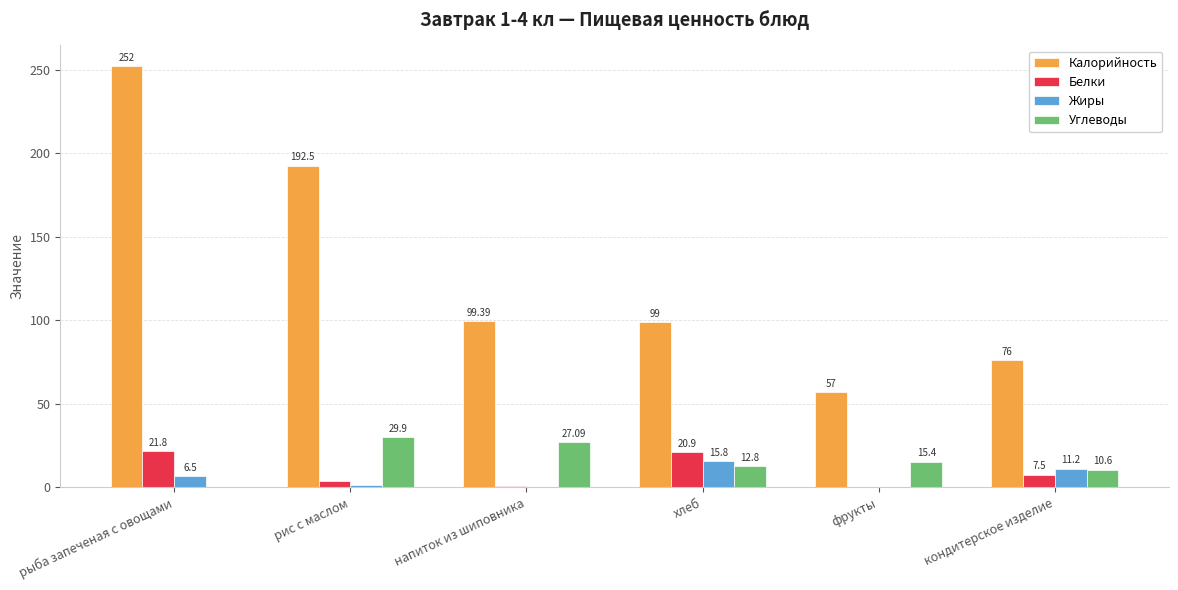

What is the maximum value for Белки?

21.8